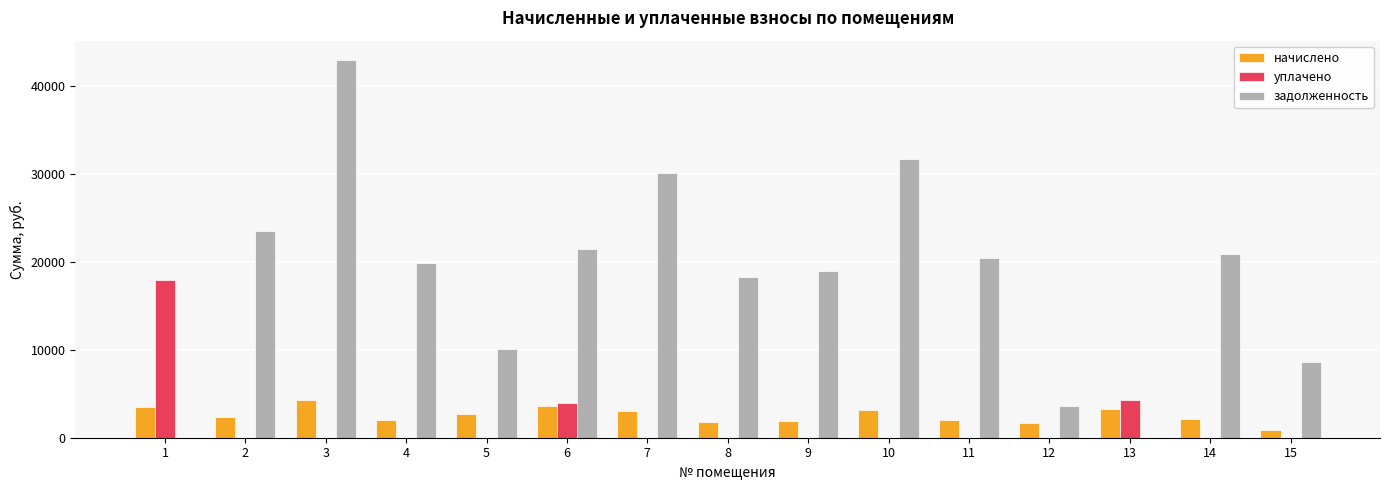

What is the maximum value shown in the chart?

43054.7